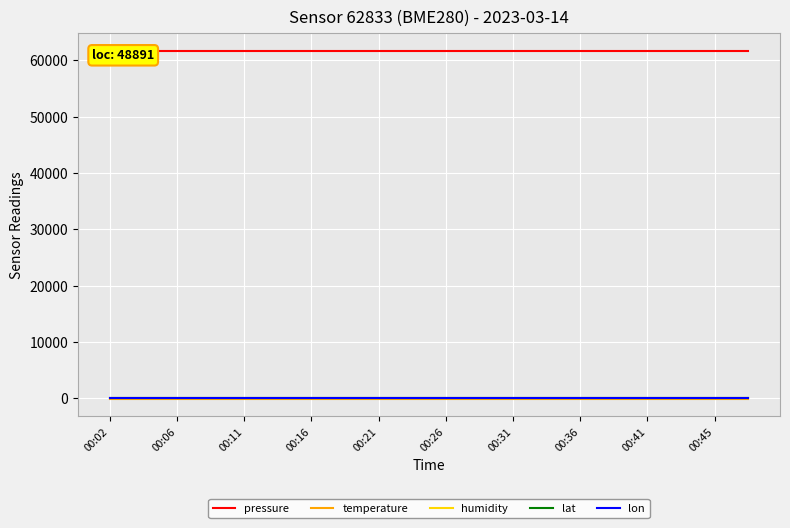

Is it true that pressure equals 61680.4 at 00:45?

True